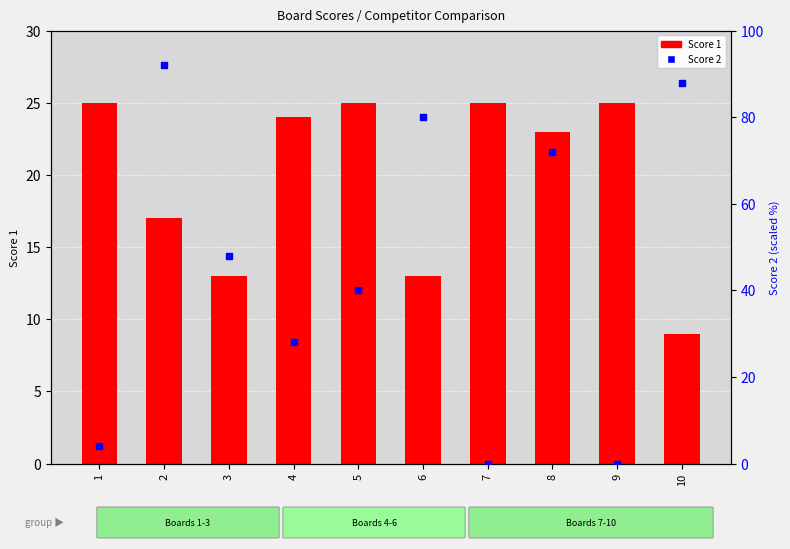

Which series reaches the minimum Y coordinate?

Score 2